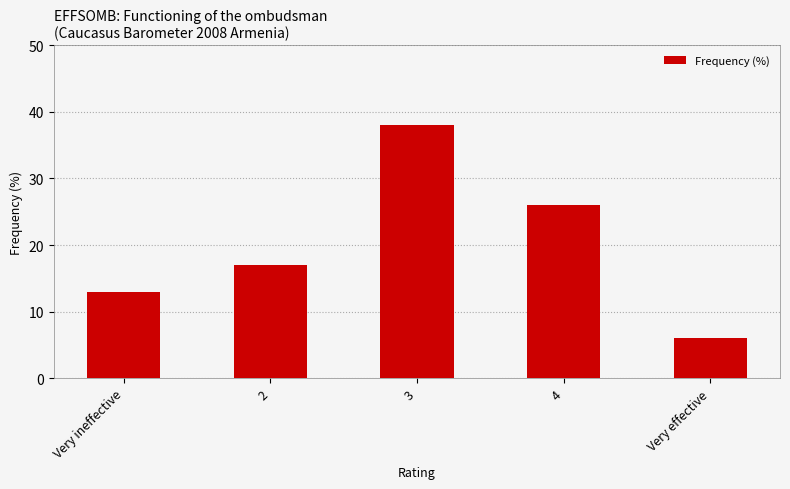

Which category has the highest value across all series?

3